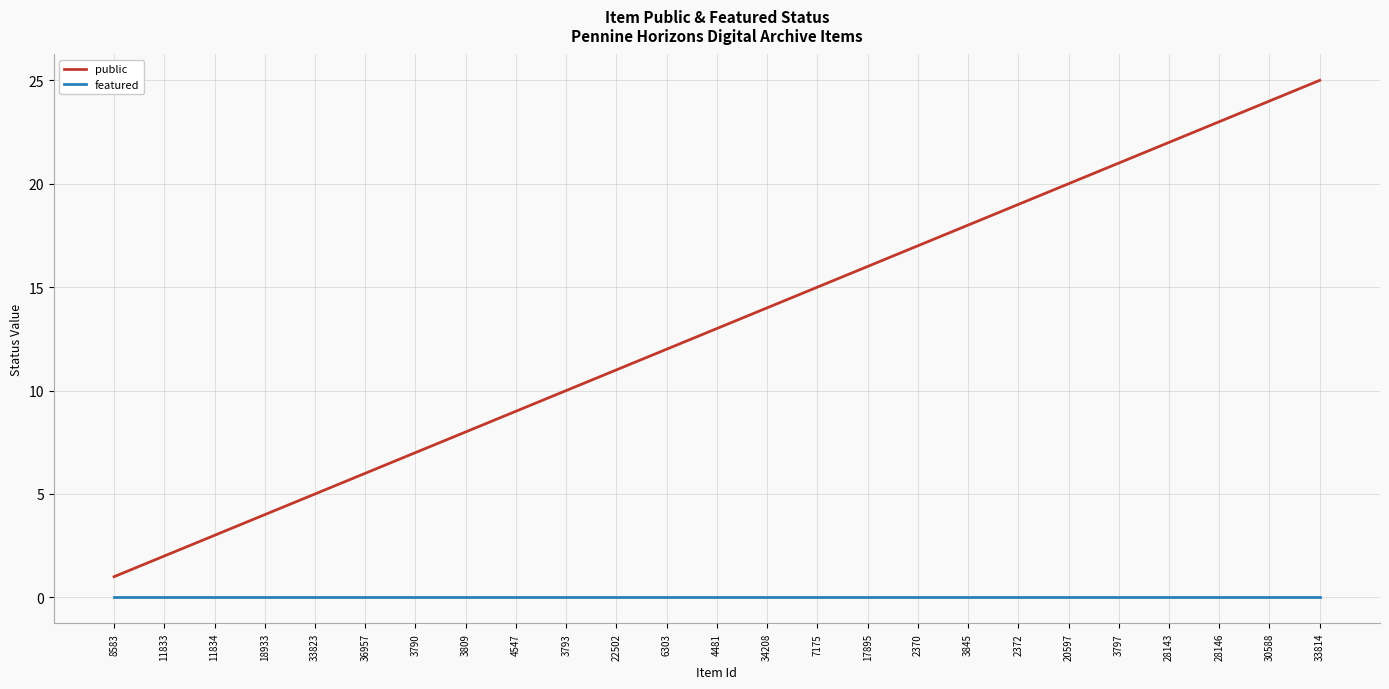

Which series has the widest spread of values?

public